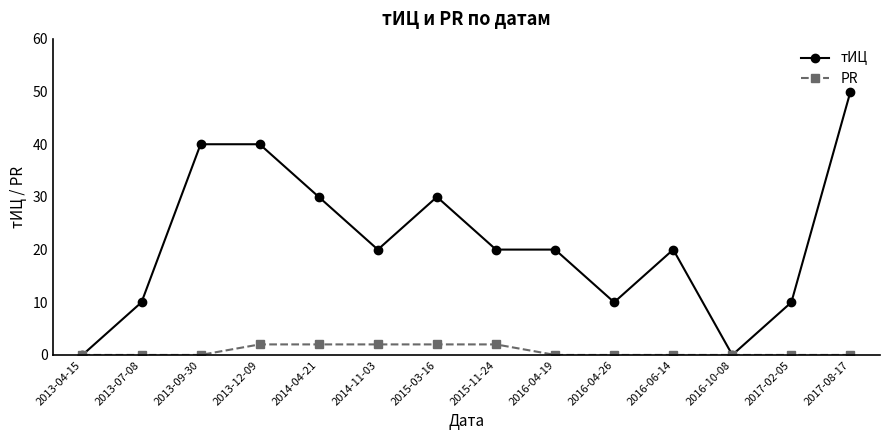

What is the difference between the highest and lowest values at 2015-11-24?

18